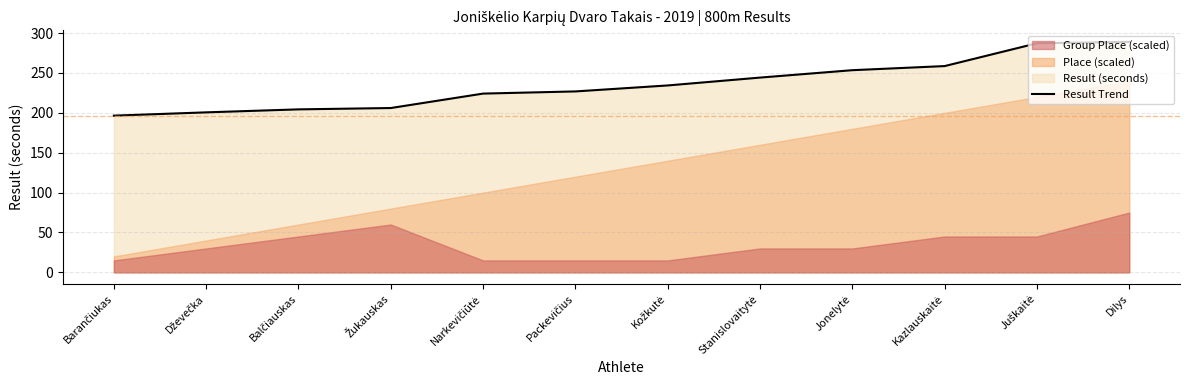

At which label is the value closest to 242?

Stanislovaitytė